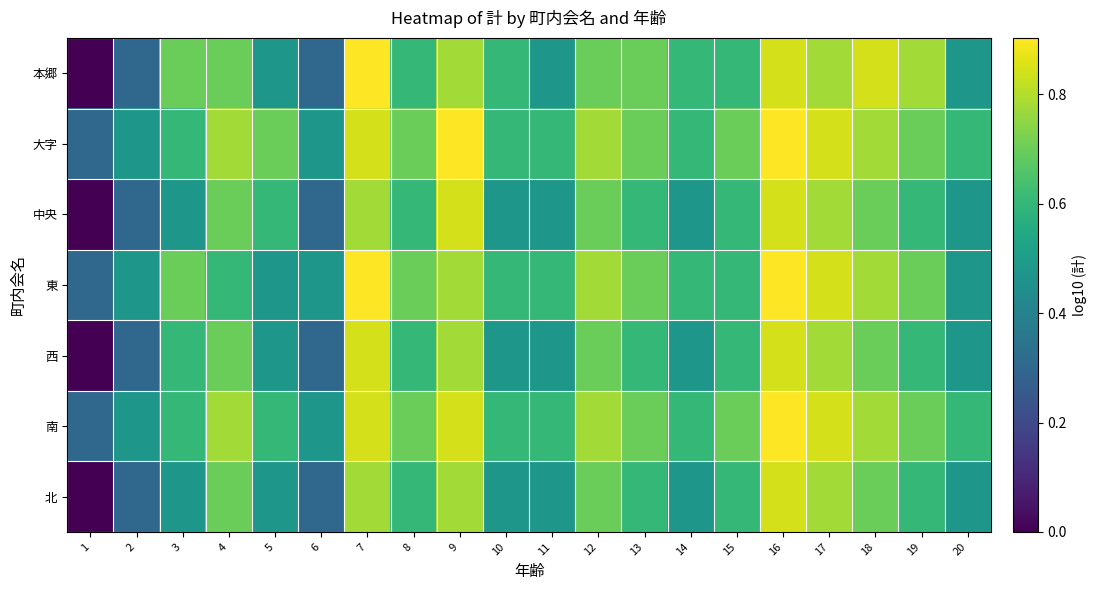

What is the difference between the highest and lowest values at 8?

0.1